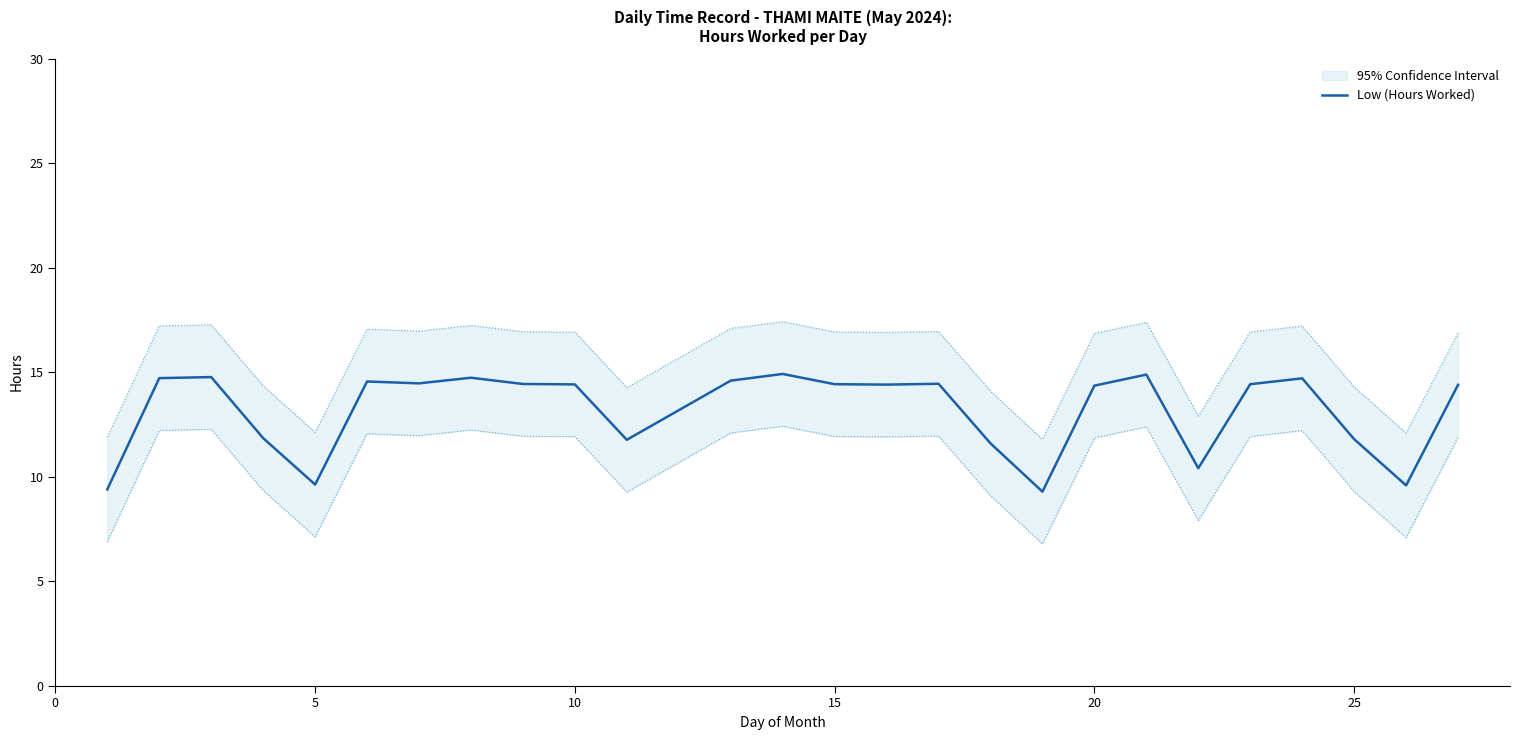

What is the difference between the maximum and minimum values?

5.6